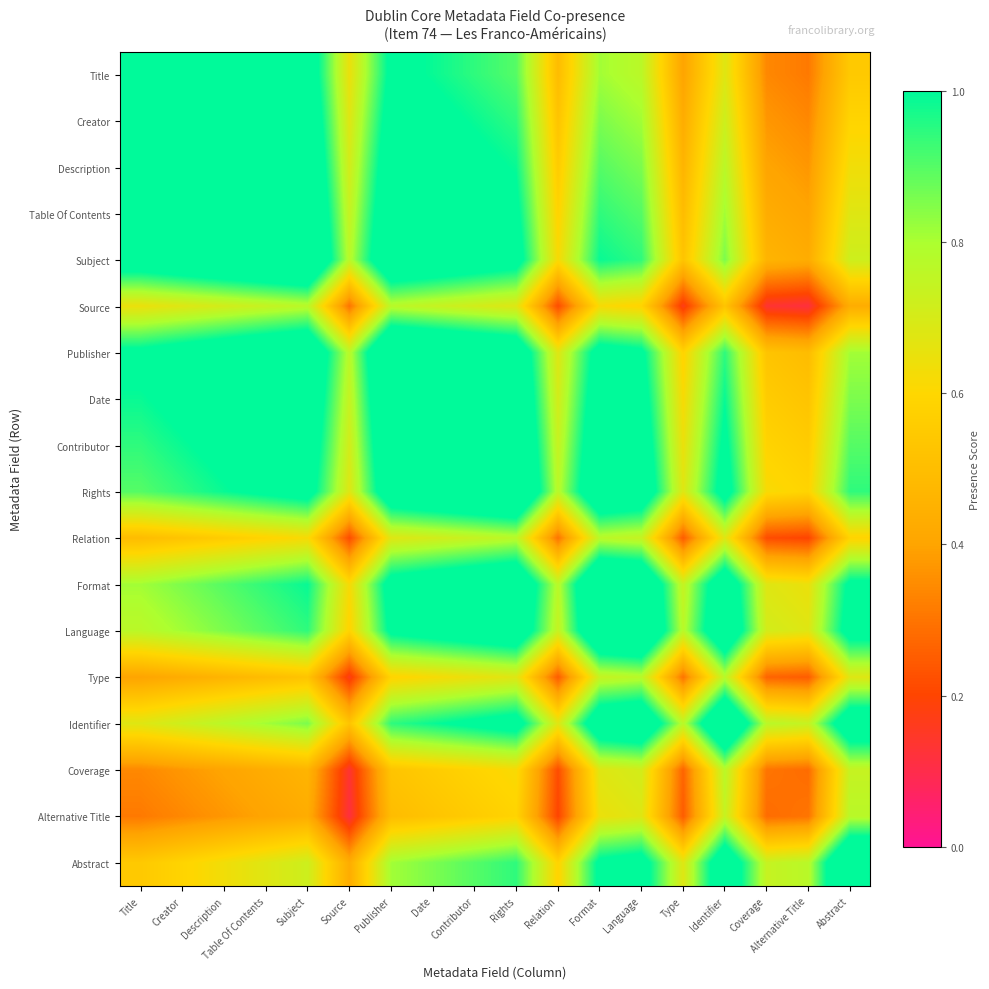

What is the minimum value shown in the chart?

0.1